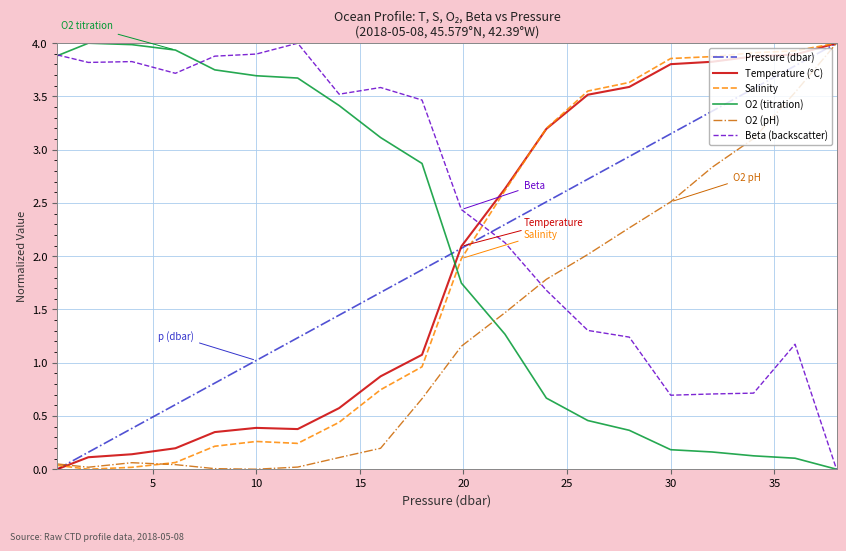

Which series ends up on top after the final intersection of Pressure (dbar) and O2 (titration)?

Pressure (dbar)